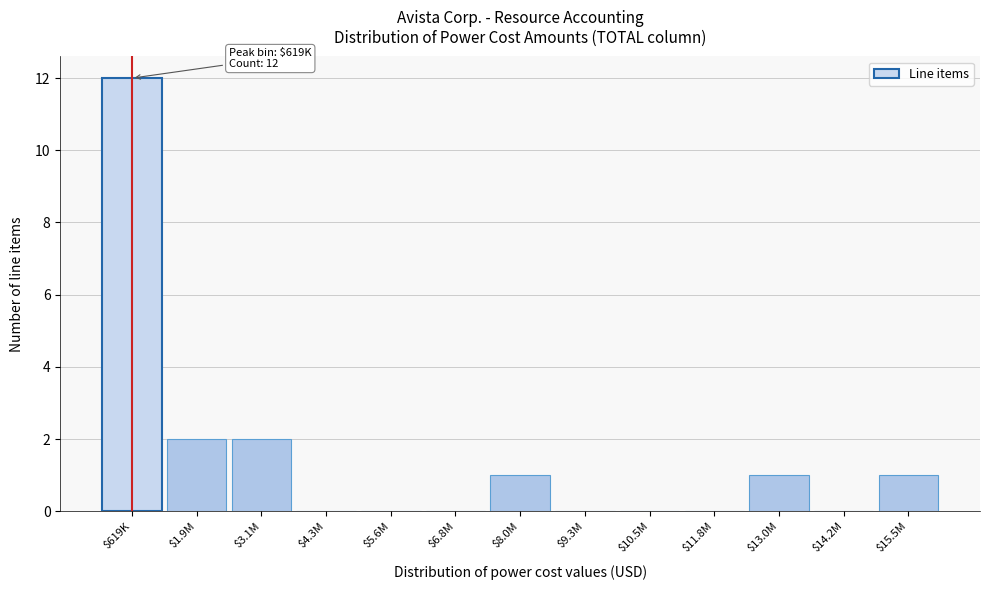

What is the maximum value shown in the chart?

12